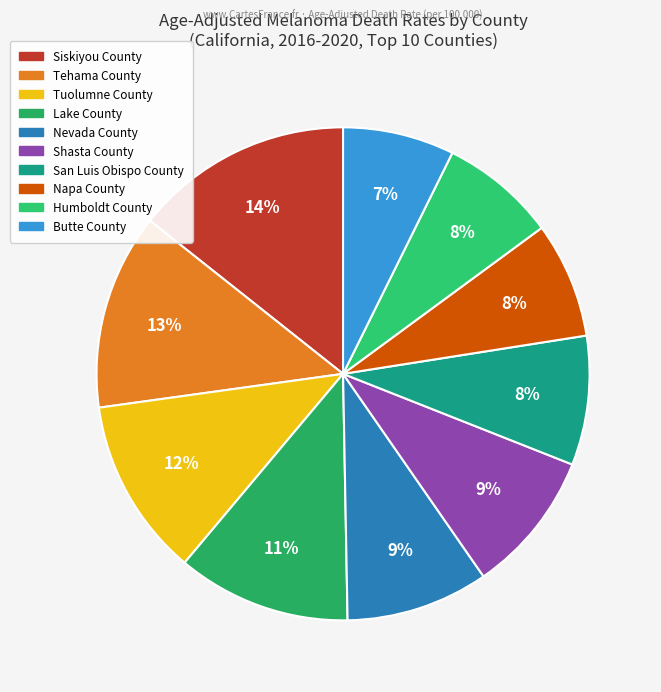

What is the smallest slice in the pie chart?

Butte County